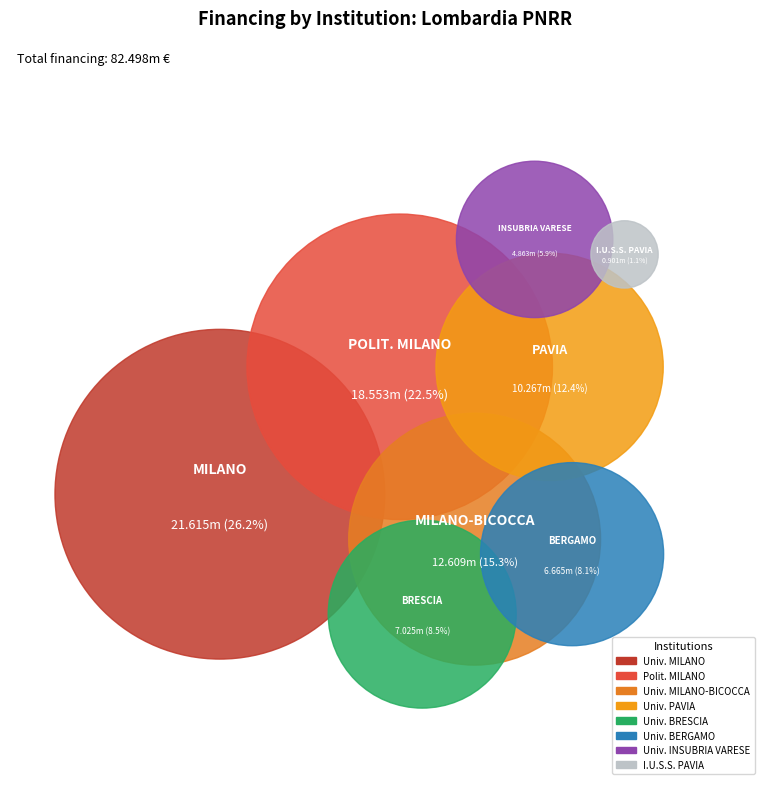

What is the change in value from UNIVERSITA DEGLI STUDI DI PAVIA to UNIVERSITA DEGLI STUDI DI BRESCIA?

-3242271